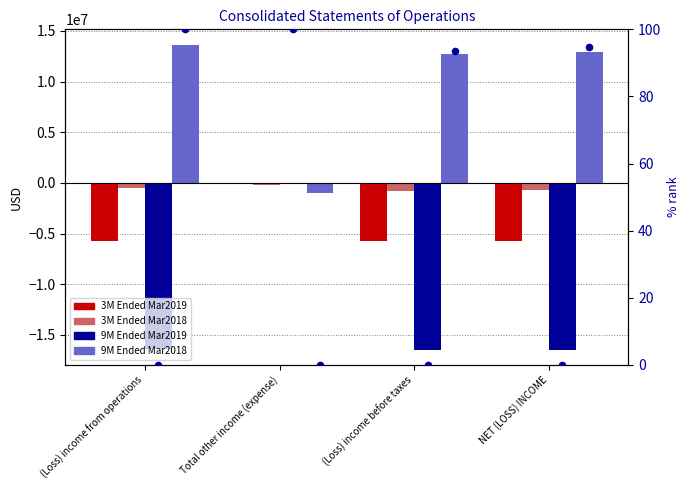

Is the value of 9M Ended Mar2019 at NET (LOSS) INCOME greater than the value of 3M Ended Mar2019 at (Loss) income from operations?

No